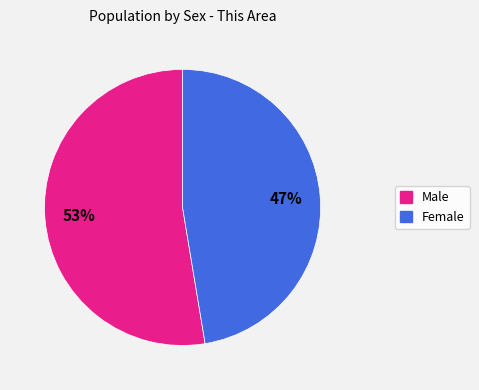

Between Female and Male, which is larger?

Male